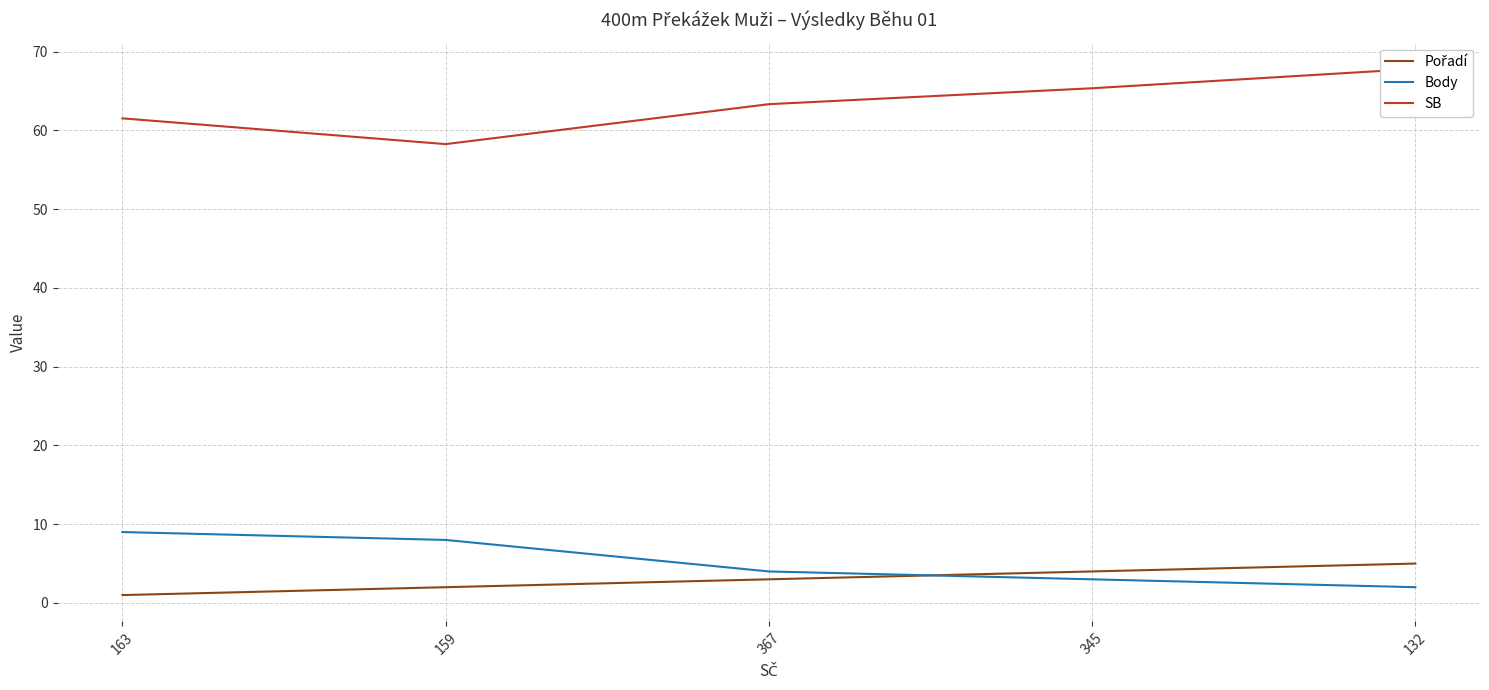

How many values in the Body series exceed 4?

2